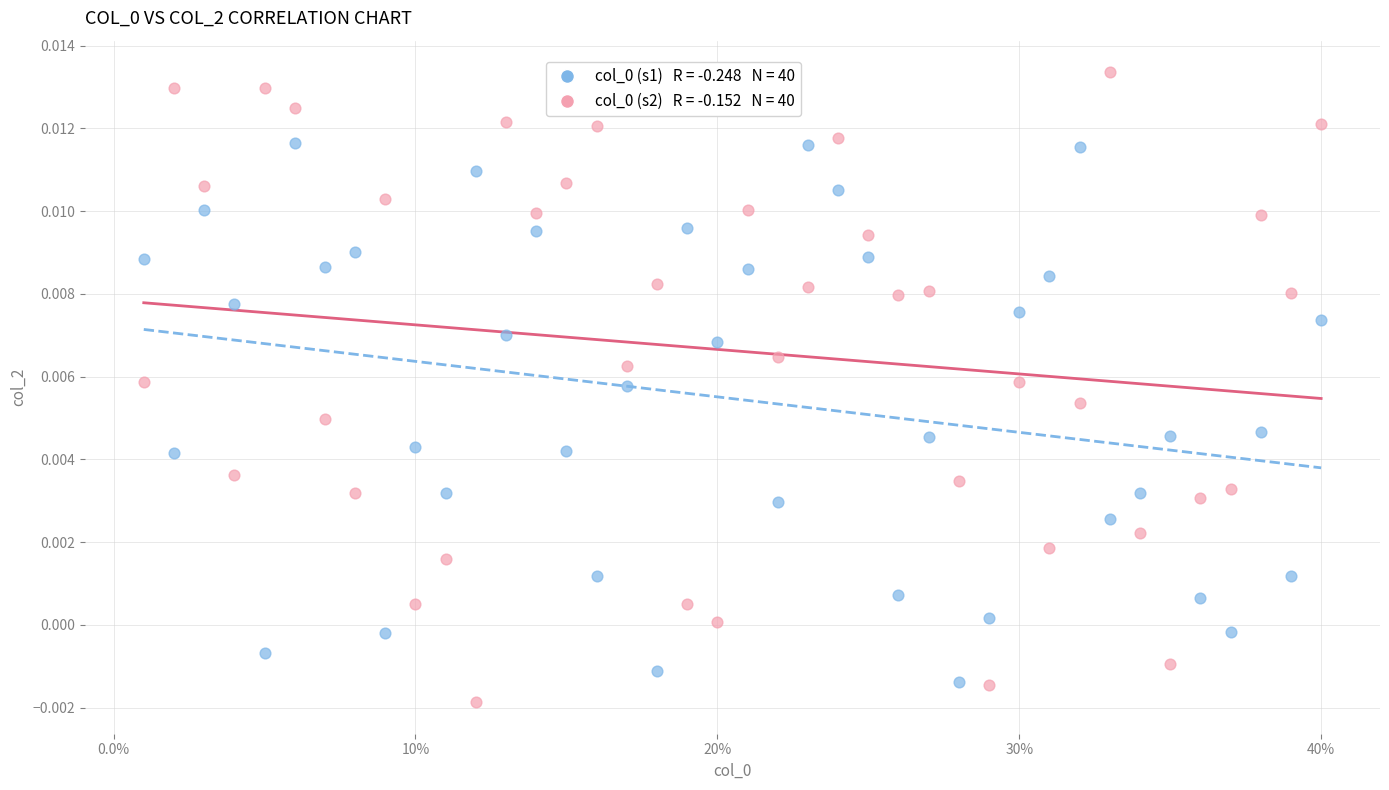

Across all data points, what is the range of X values (max minus min)?

0.4